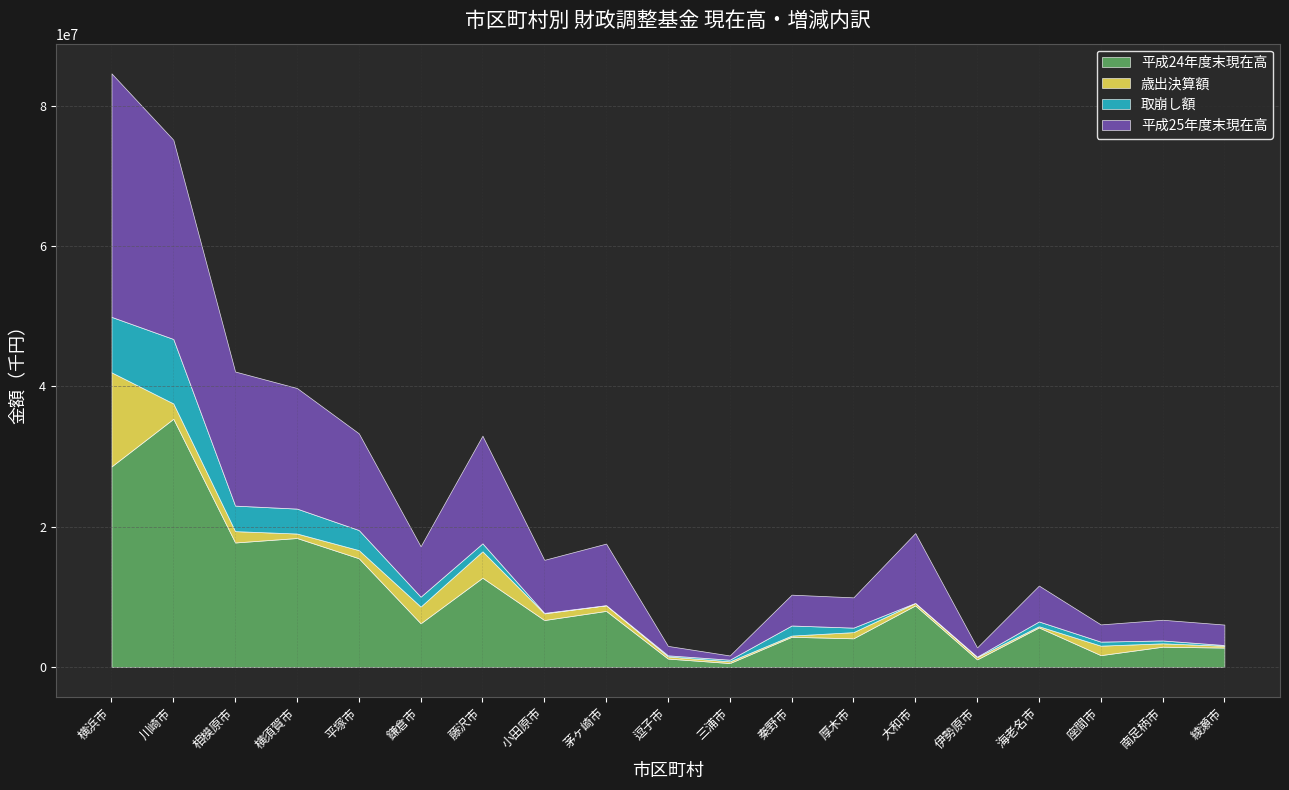

List the labels in order of 平成24年度末現在高 value, smallest first.

三浦市, 伊勢原市, 逗子市, 座間市, 綾瀬市, 南足柄市, 厚木市, 秦野市, 海老名市, 鎌倉市, 小田原市, 茅ヶ崎市, 大和市, 藤沢市, 平塚市, 相模原市, 横須賀市, 横浜市, 川崎市